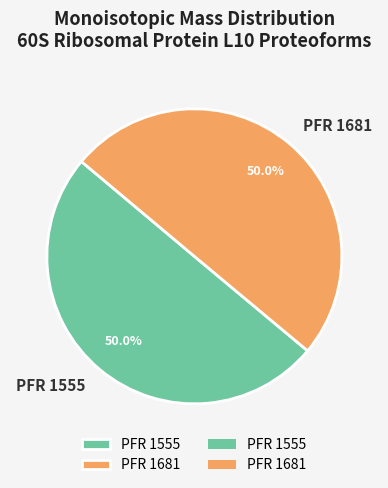

How many slices are in this pie chart?

2